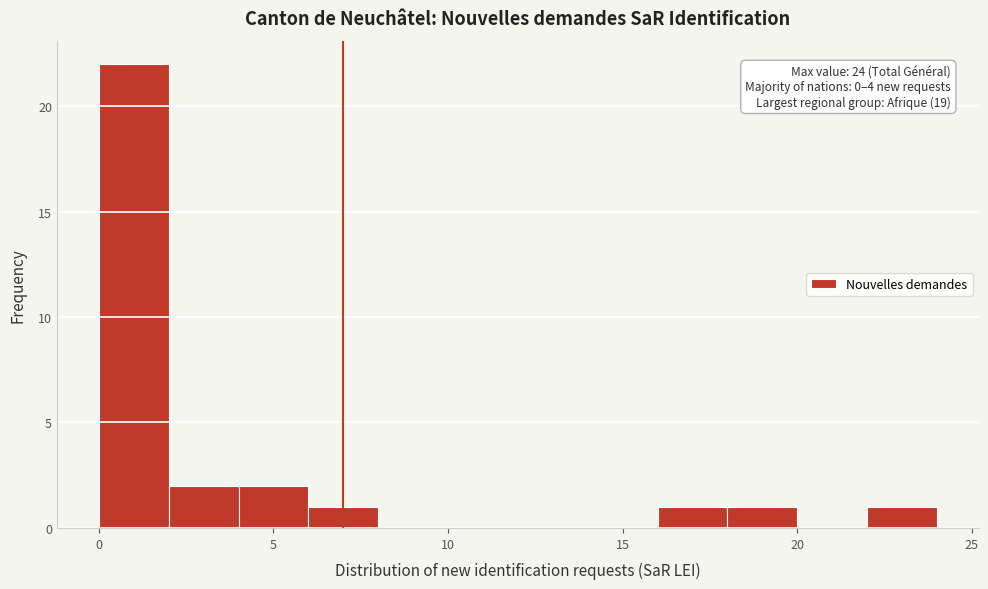

Over which range of the x-axis is the bar tallest?

0 to 2